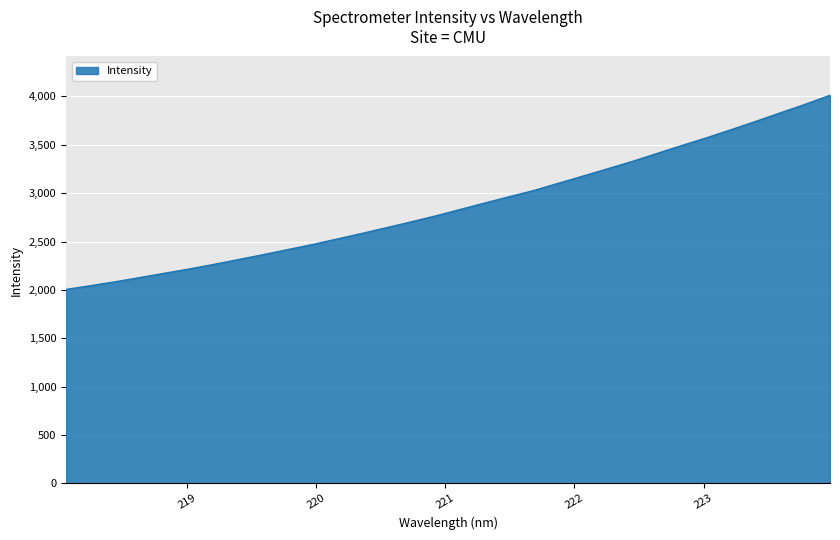

What is the smallest value displayed?

2004.8